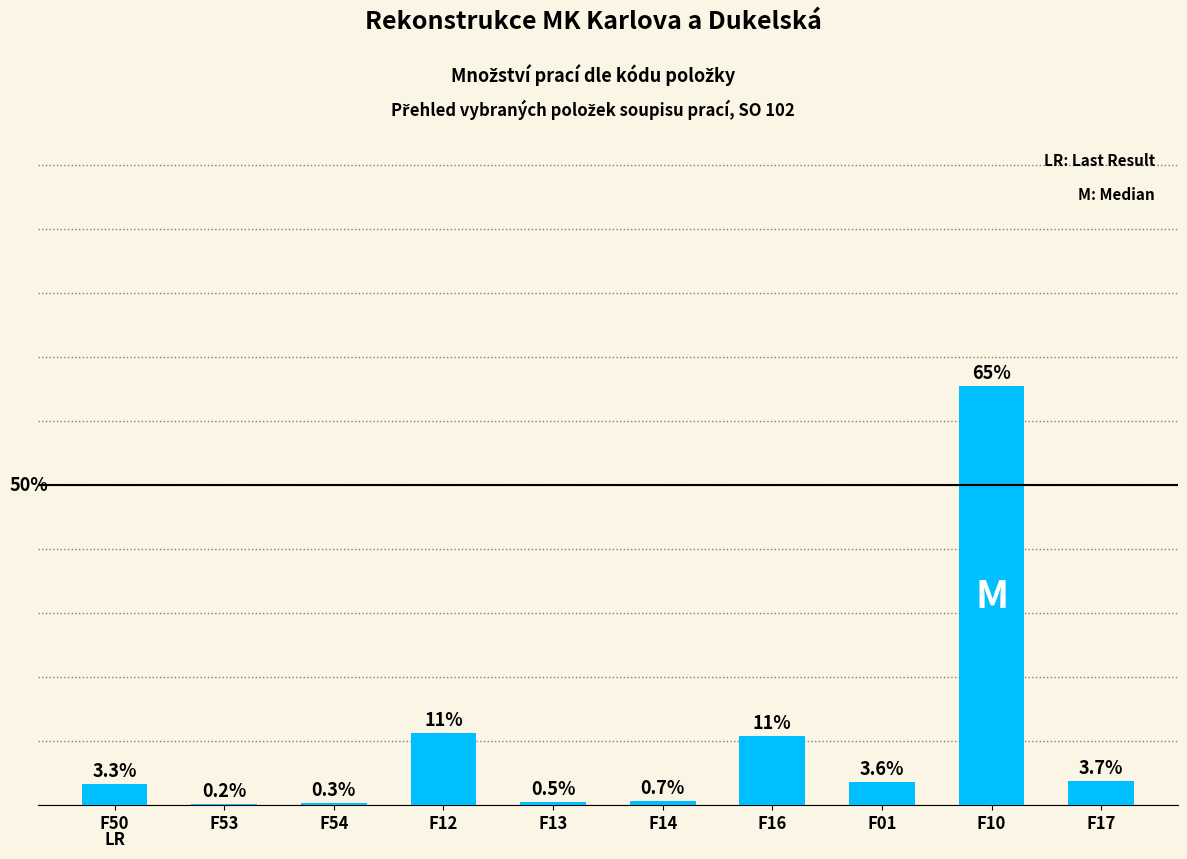

True or false: the data shows 58 at F50.

True